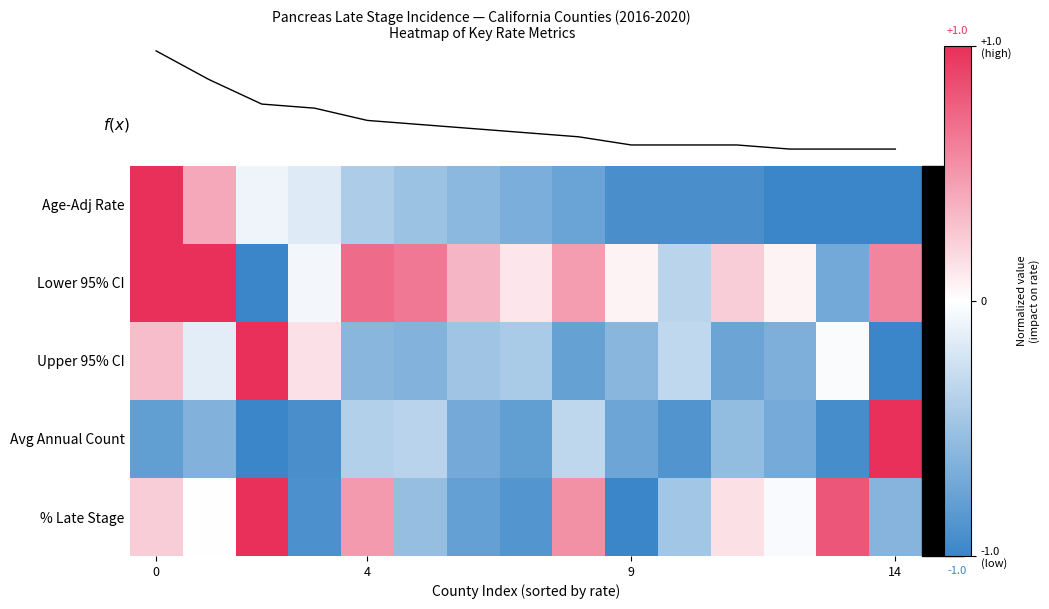

How many negative values does the Upper 95% CI series have?

12